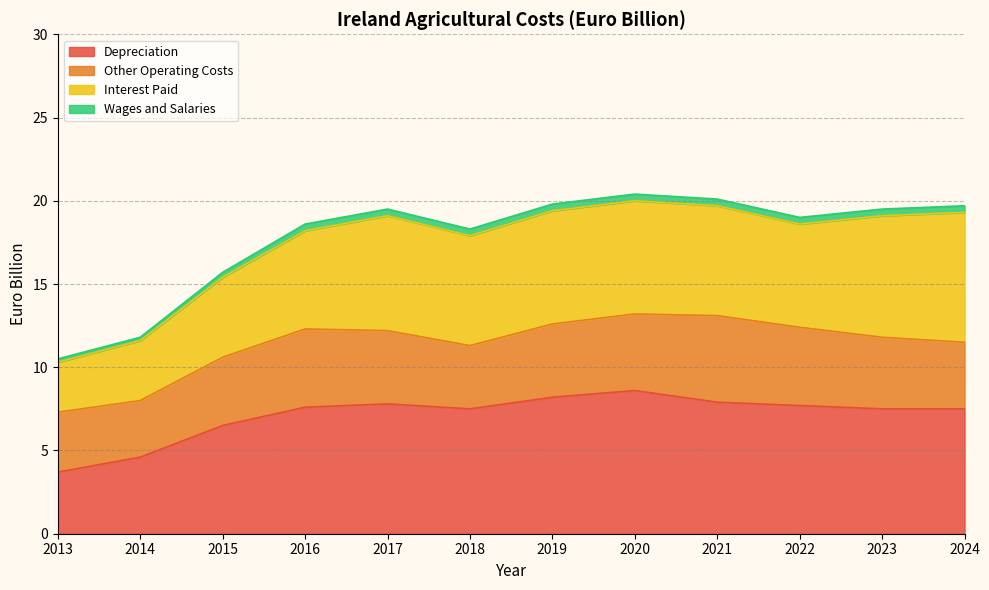

What is the total value across all series at 2023?

19.5